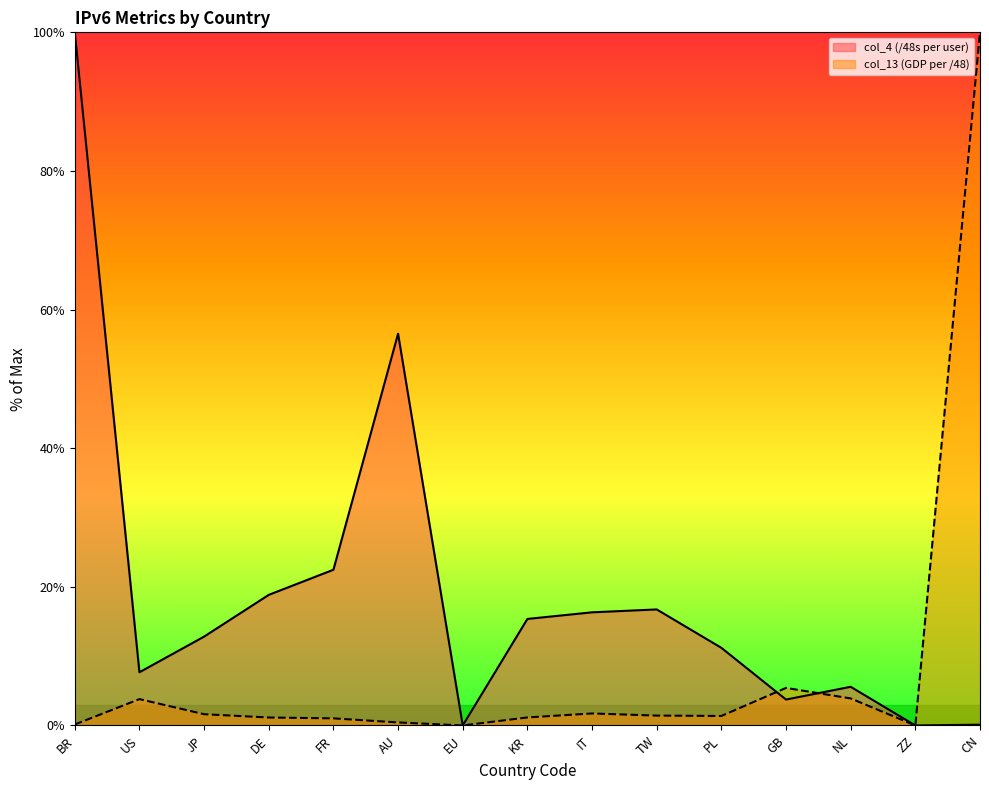

Which series has the largest total across all categories?

col_4 (/48s per user)